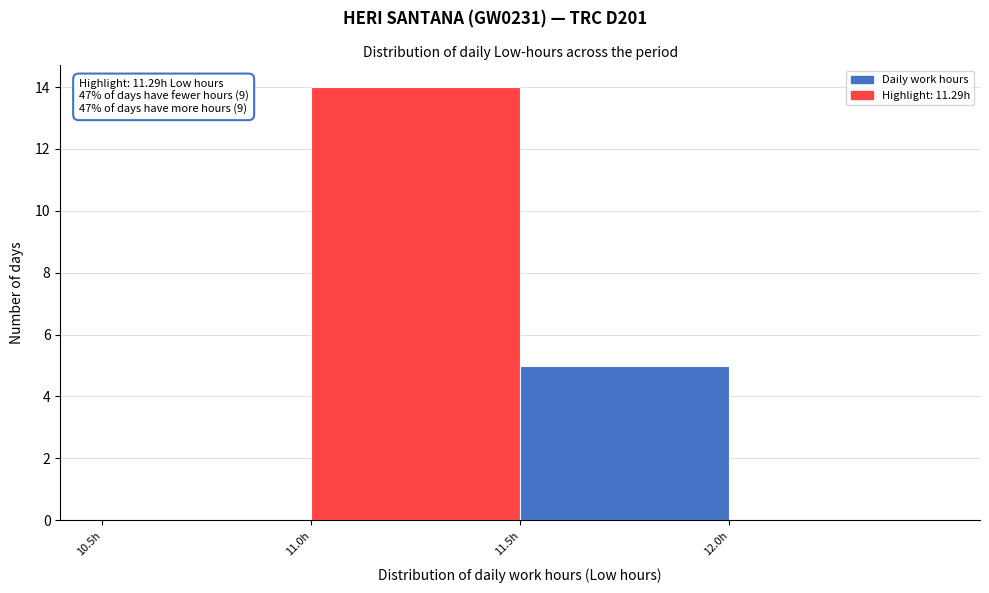

Which range on the x-axis has the tallest bar?

11.0 to 11.5